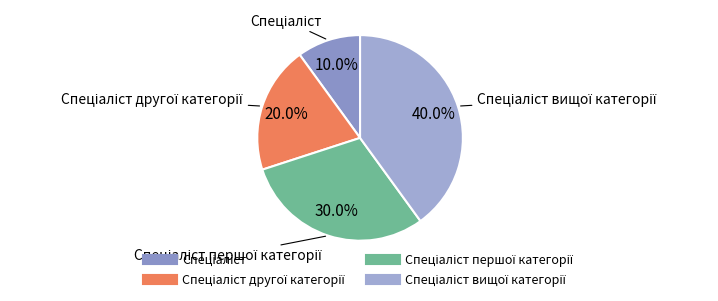

Does any single category account for the majority?

No